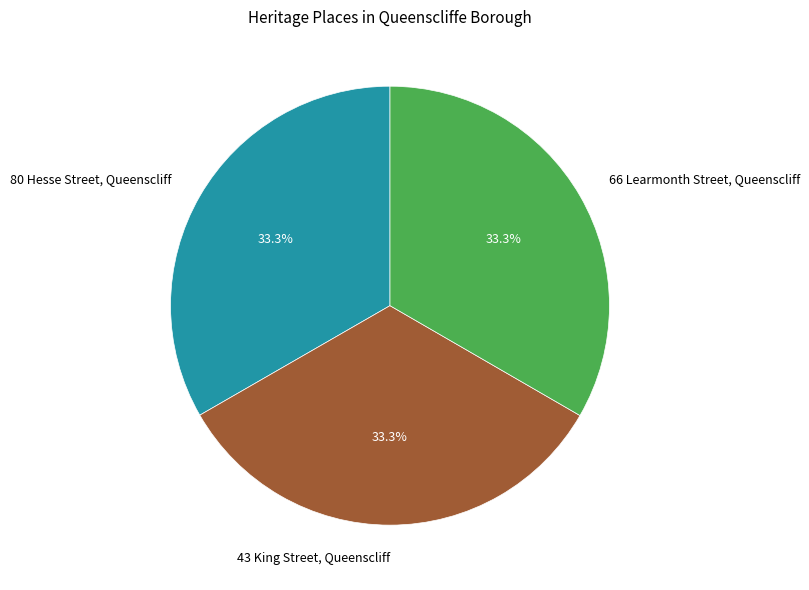

True or false: 80 Hesse Street, Queenscliff accounts for 40% of the total.

False